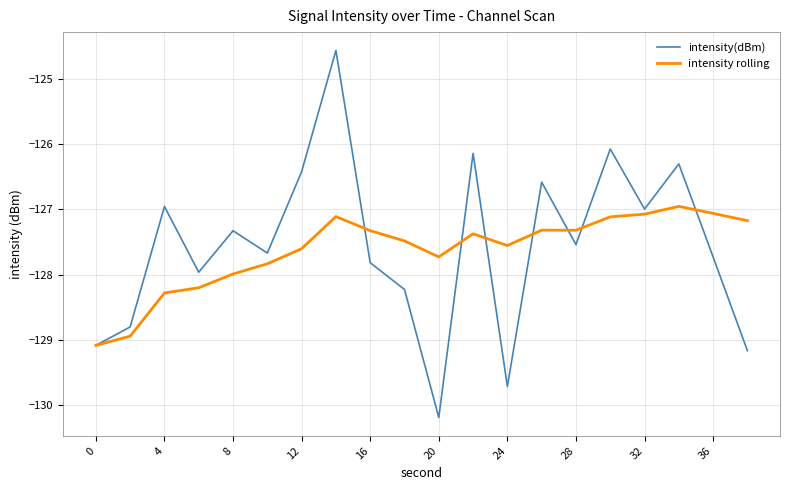

List the series in order of their peak value, lowest first.

intensity rolling, intensity(dBm)